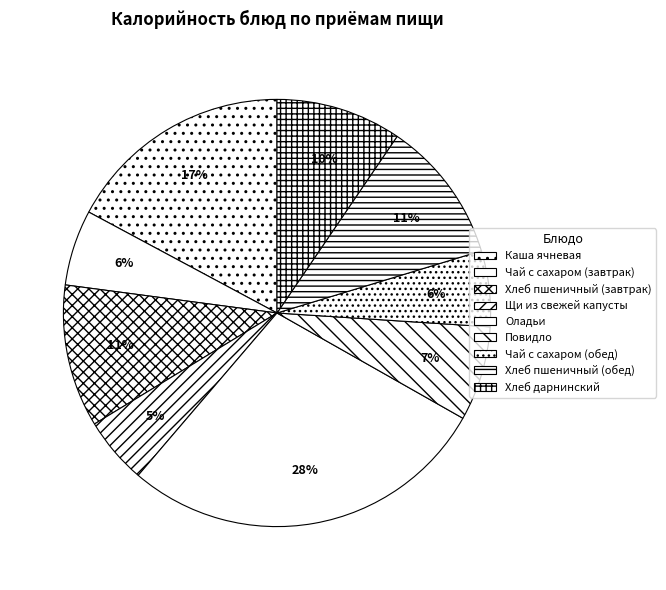

Which has a higher value, Оладьи or Хлеб дарнинский?

Оладьи